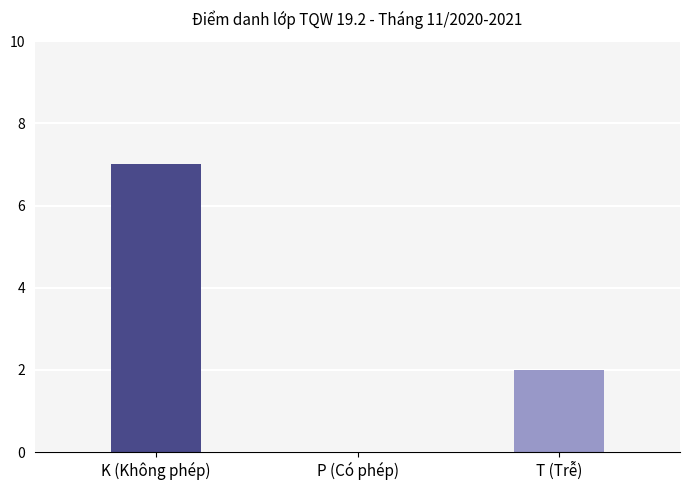

At how many categories does at least one series exceed 3?

1